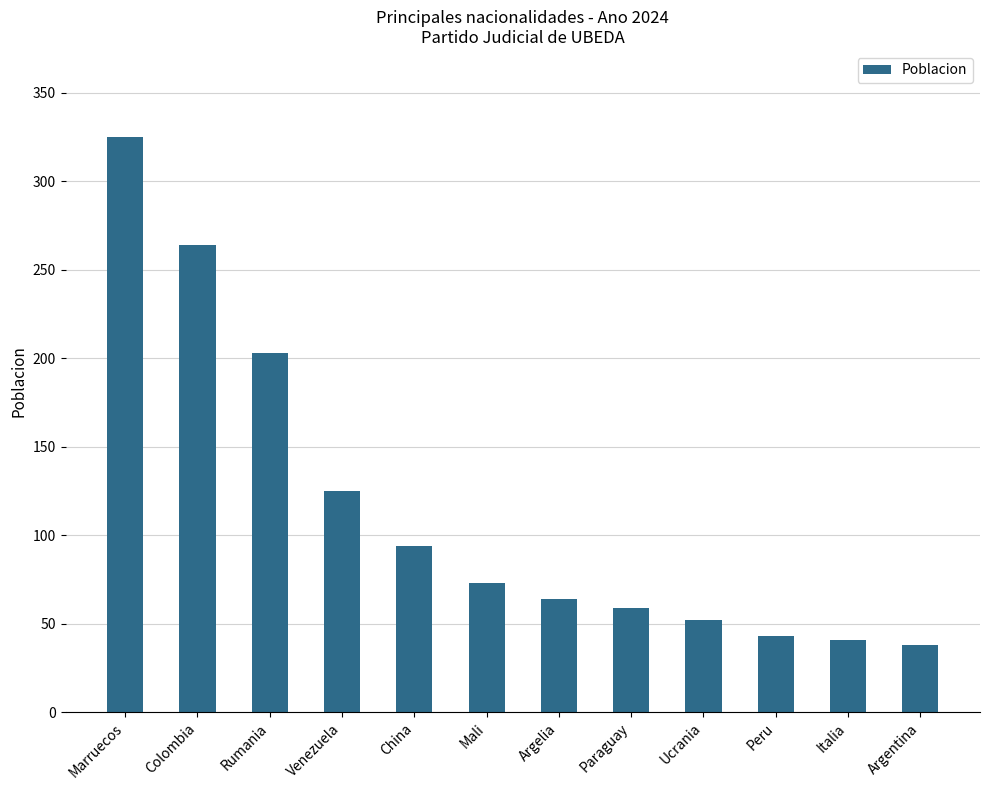

Reading right to left, list all the values displayed in this chart.

Argentina=38	Italia=41	Peru=43	Ucrania=52	Paraguay=59	Argelia=64	Mali=73	China=94	Venezuela=125	Rumania=203	Colombia=264	Marruecos=325